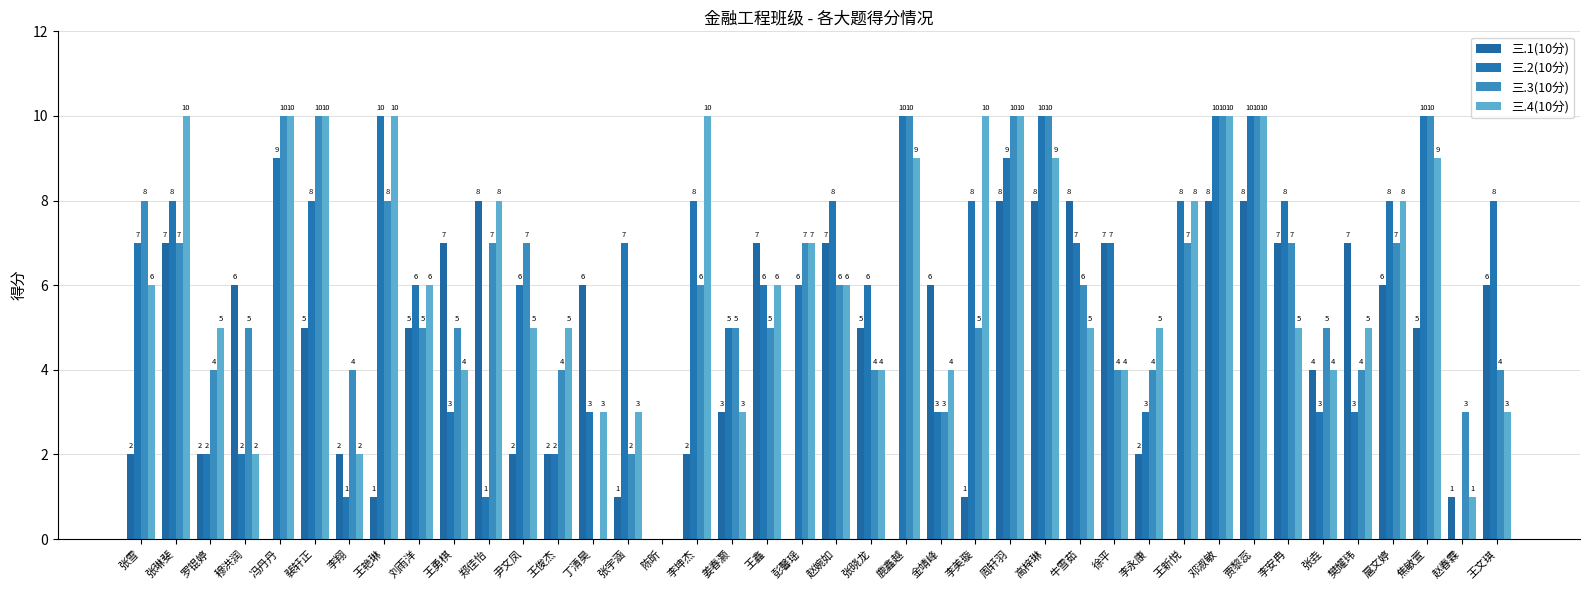

Is the value of 三.4(10分) at 赵春霖 greater than the value of 三.2(10分) at 冯丹丹?

No